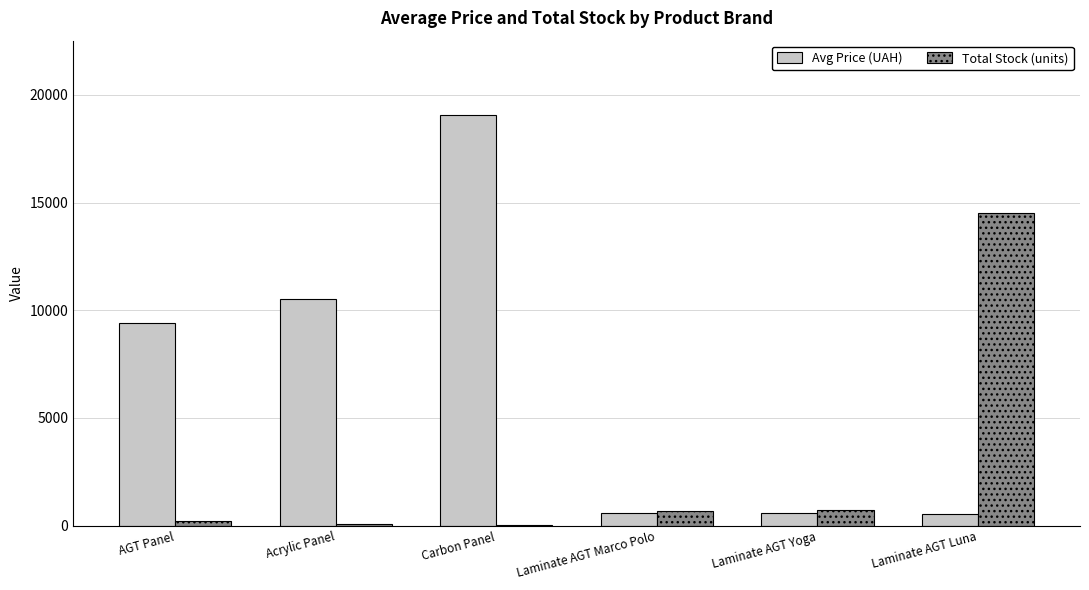

True or false: Total Stock (units) has a value of 749.0 at Laminate AGT Yoga.

True